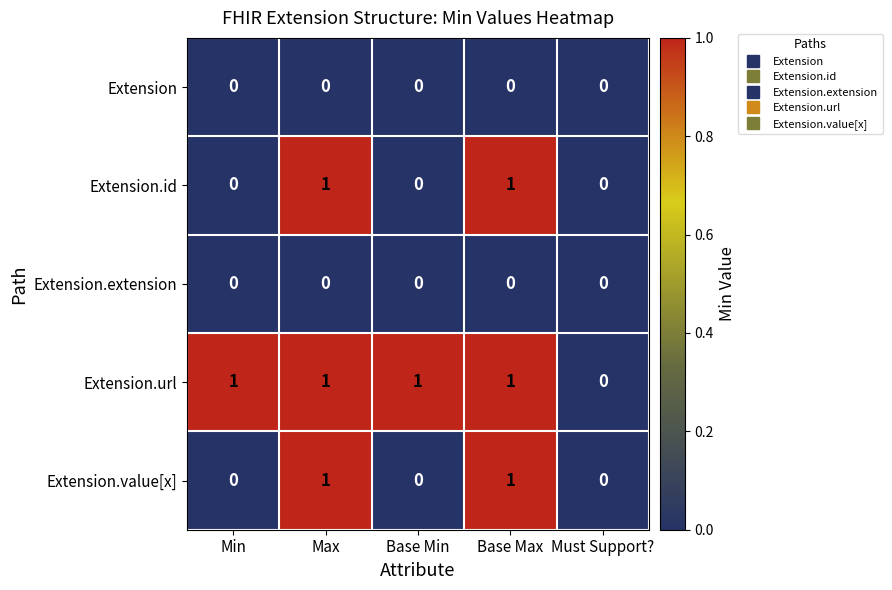

Count the Extension.url values in the range 1 to 2.

4